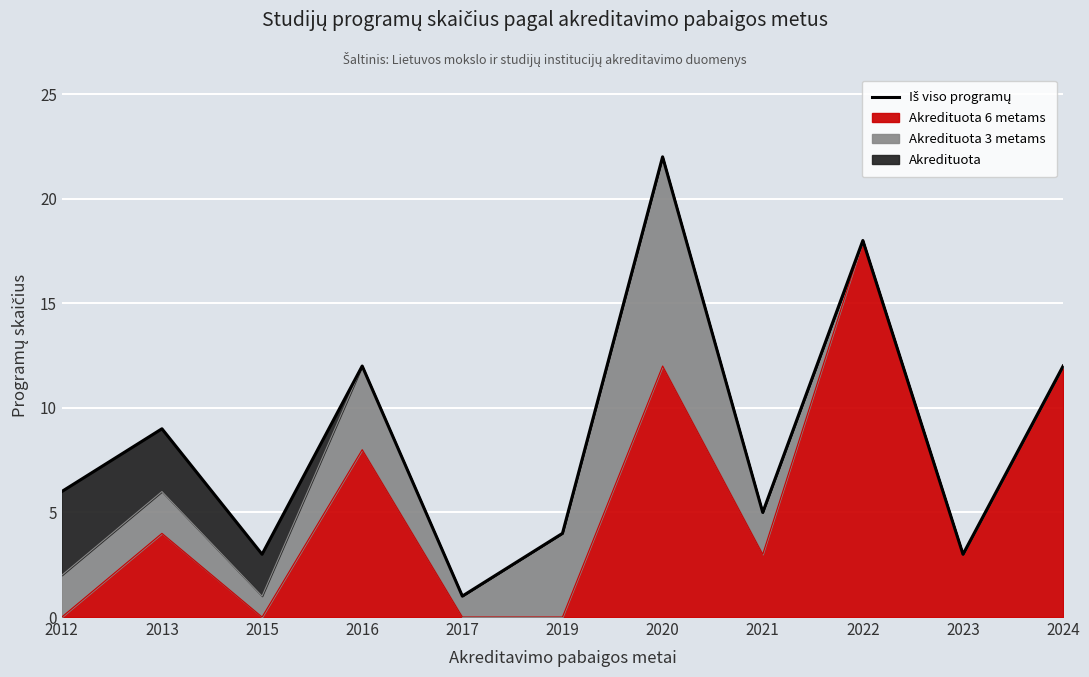

Rank the categories by value from lowest to highest.

2017, 2015, 2023, 2019, 2021, 2012, 2013, 2016, 2024, 2022, 2020